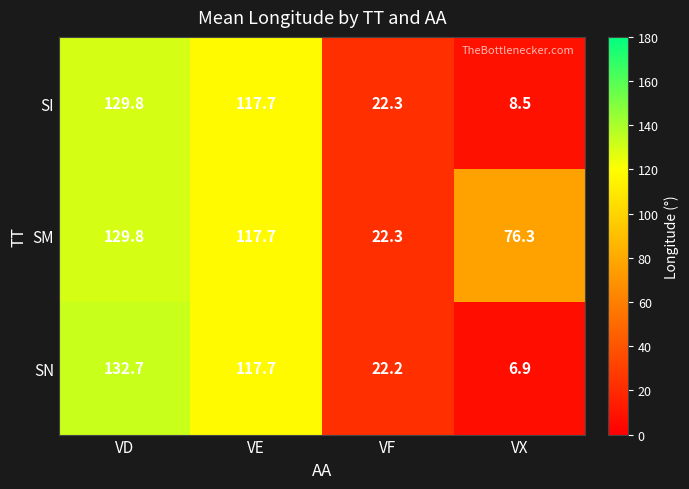

The value of SI at VD is 70.8. True or false?

False